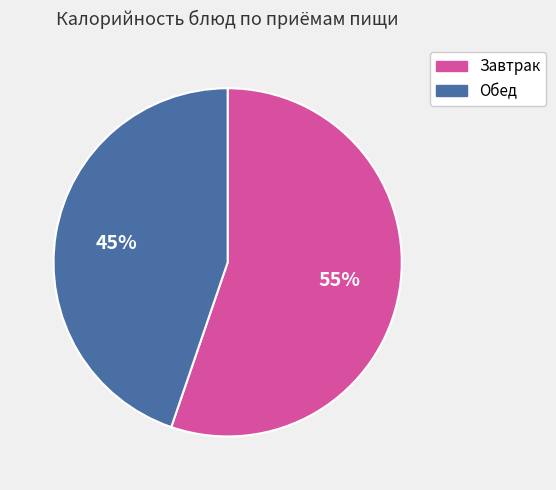

To the nearest percent, what is the average slice percentage?

50%